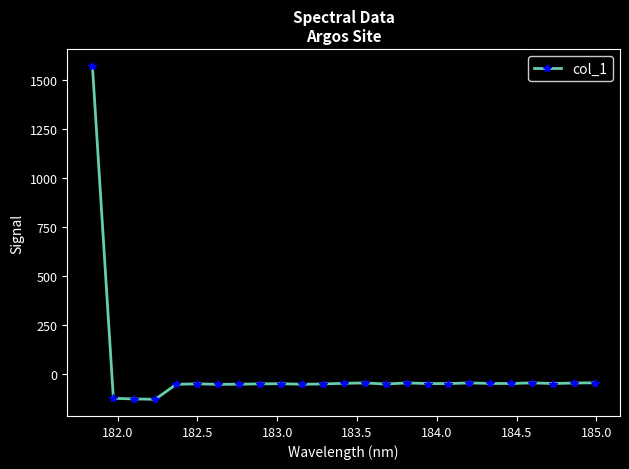

How many values are below -50?

15